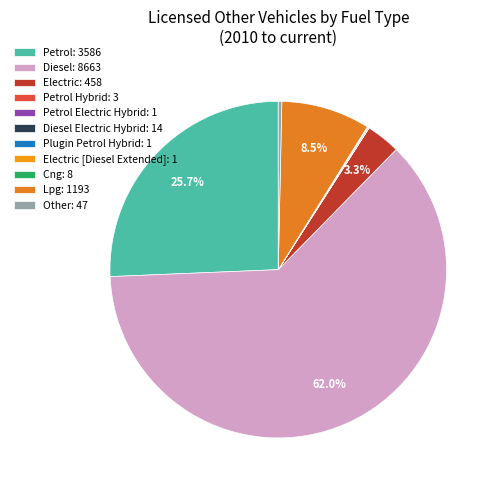

How many slices are in this pie chart?

11